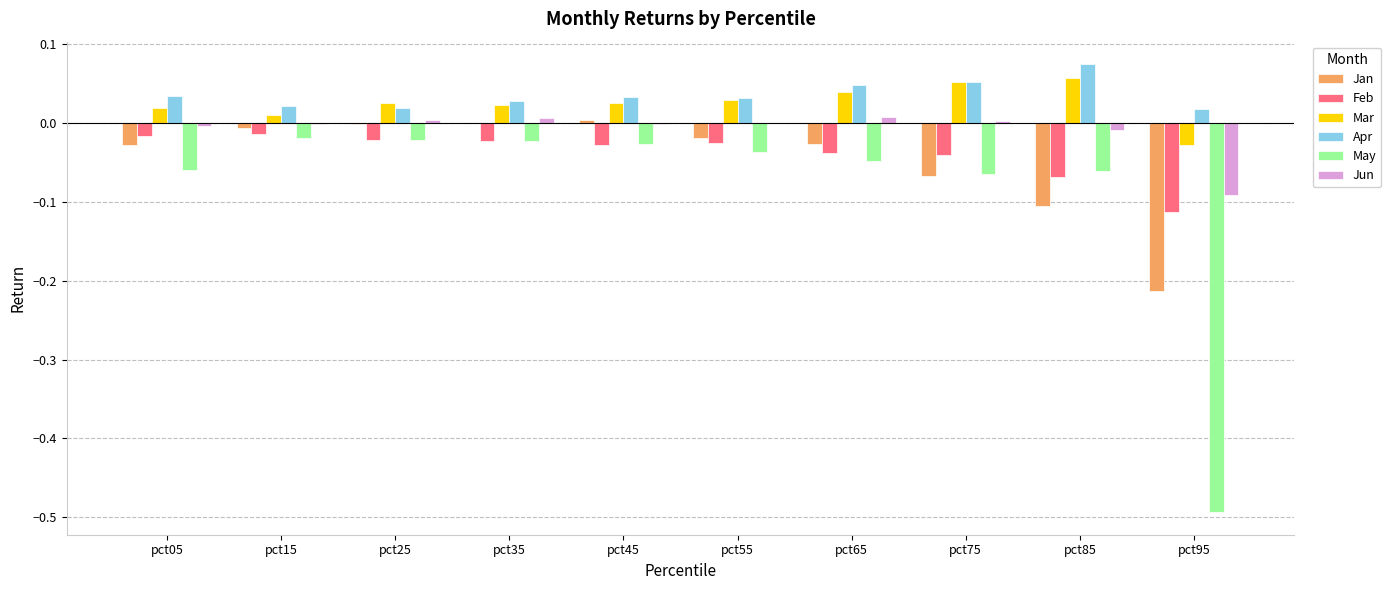

What is the total value across all series at pct95?

-0.9